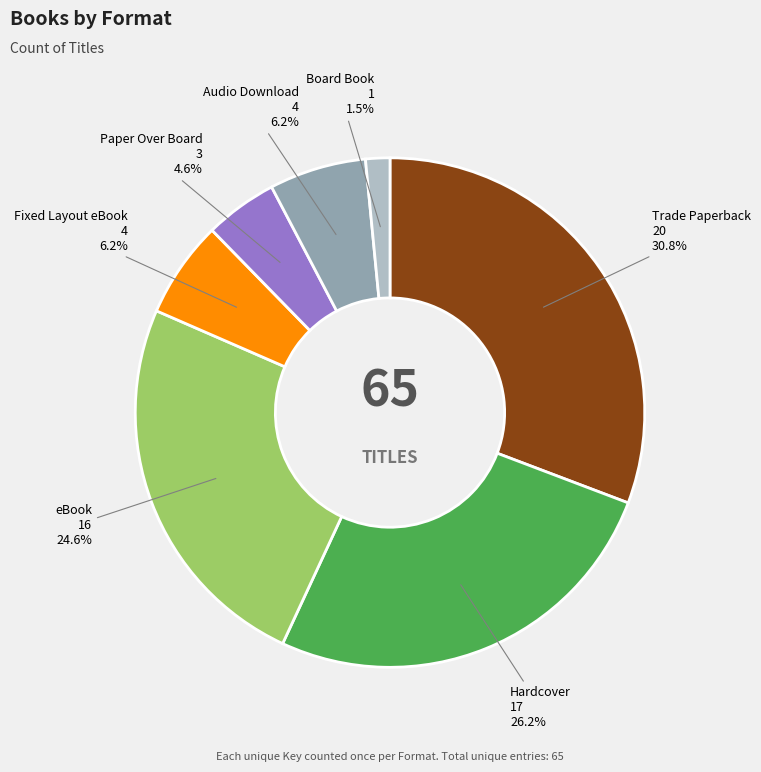

Is there a majority slice in this chart?

No